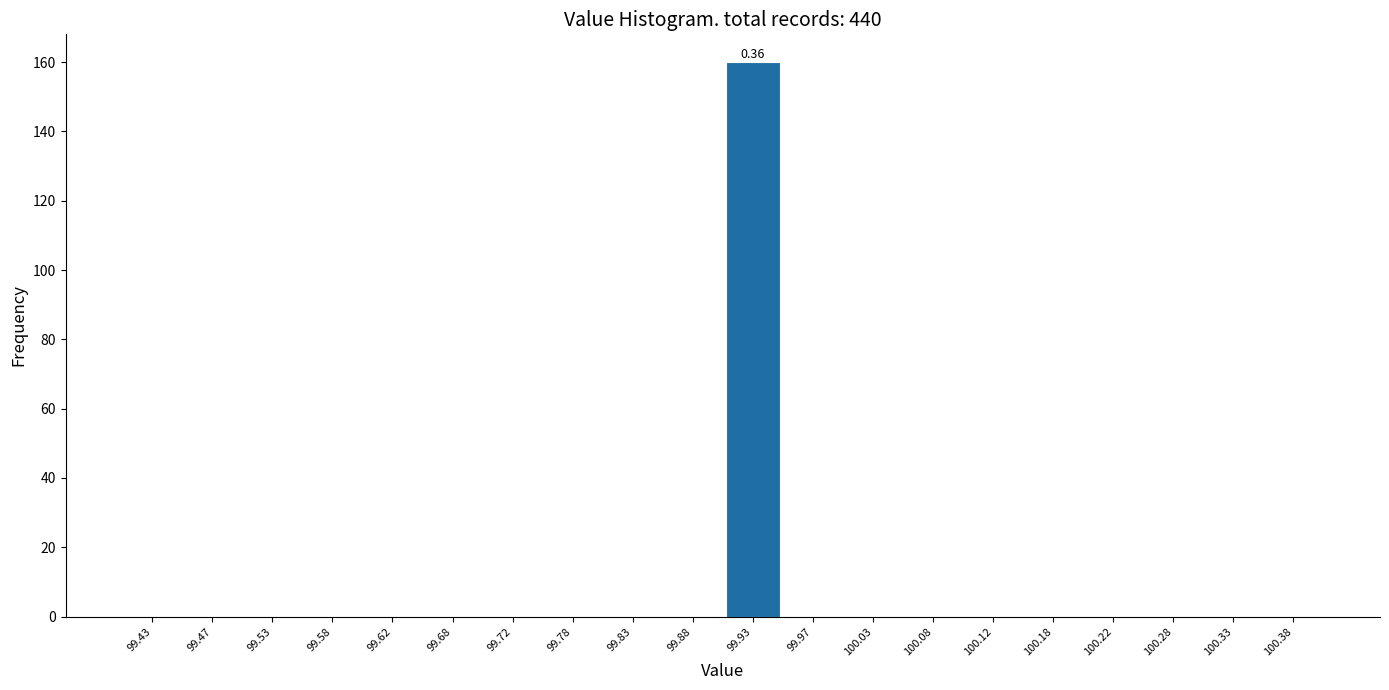

Over which range of the x-axis is the bar tallest?

99.90 to 99.95